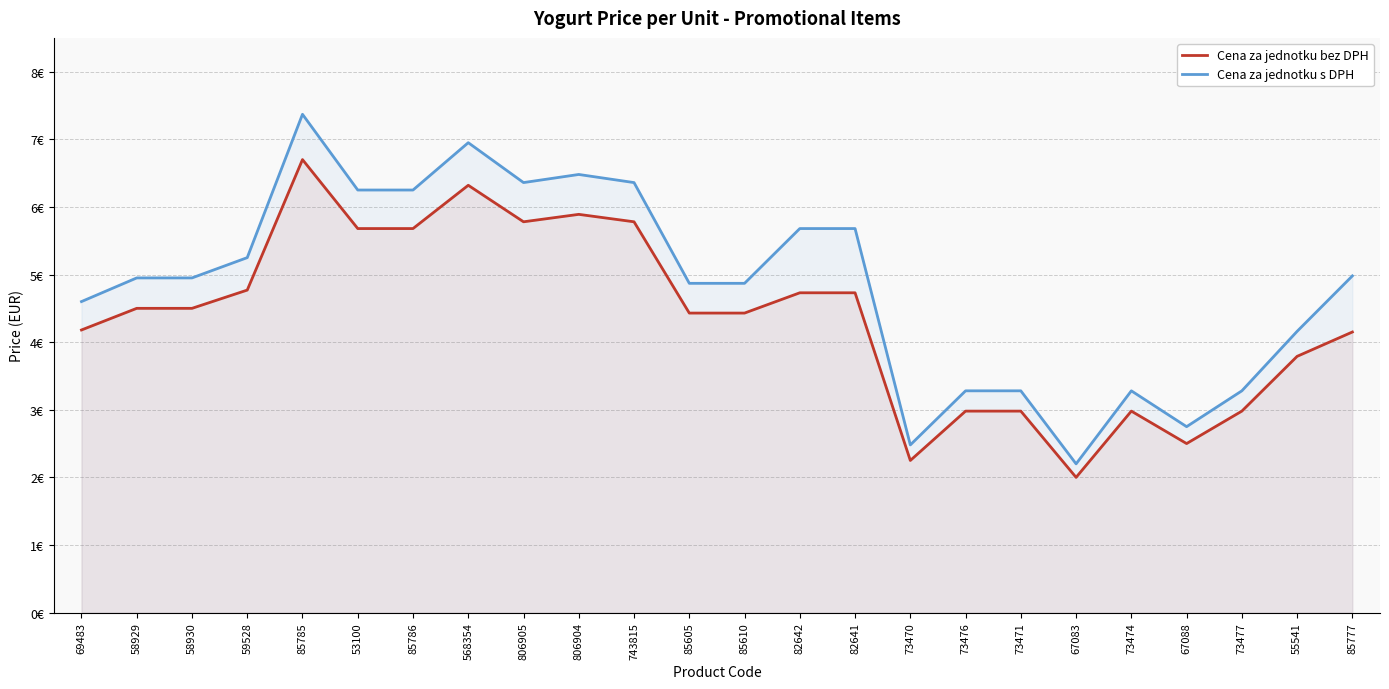

At which category does the chart reach its minimum across all series?

67083